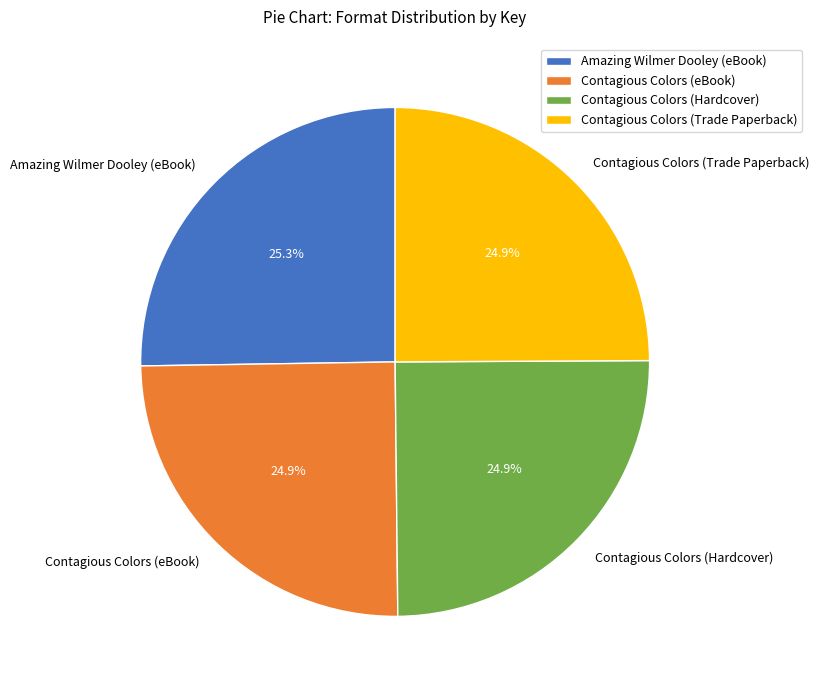

Is there a majority slice in this chart?

No